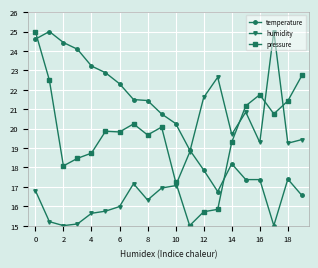

What is the difference between the second highest and second lowest values in the pressure series?

7.0